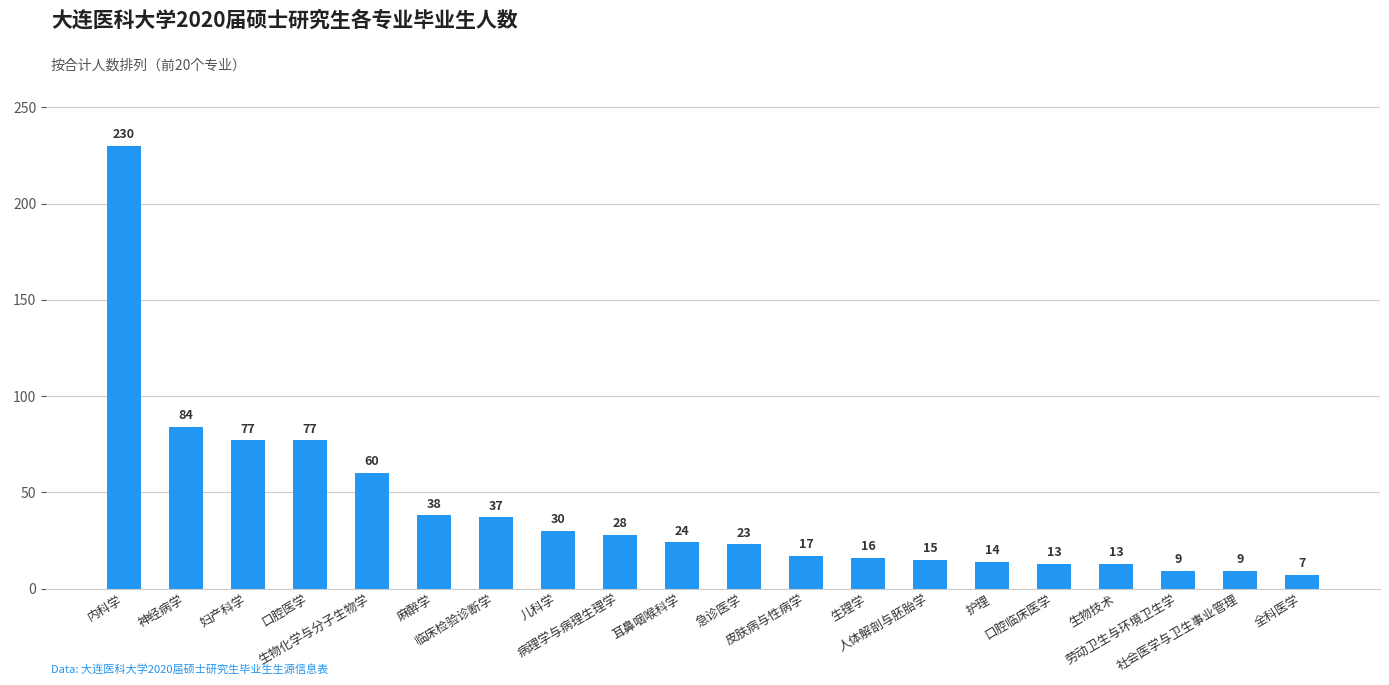

What is the change in value from 生物化学与分子生物学 to 急诊医学?

-37